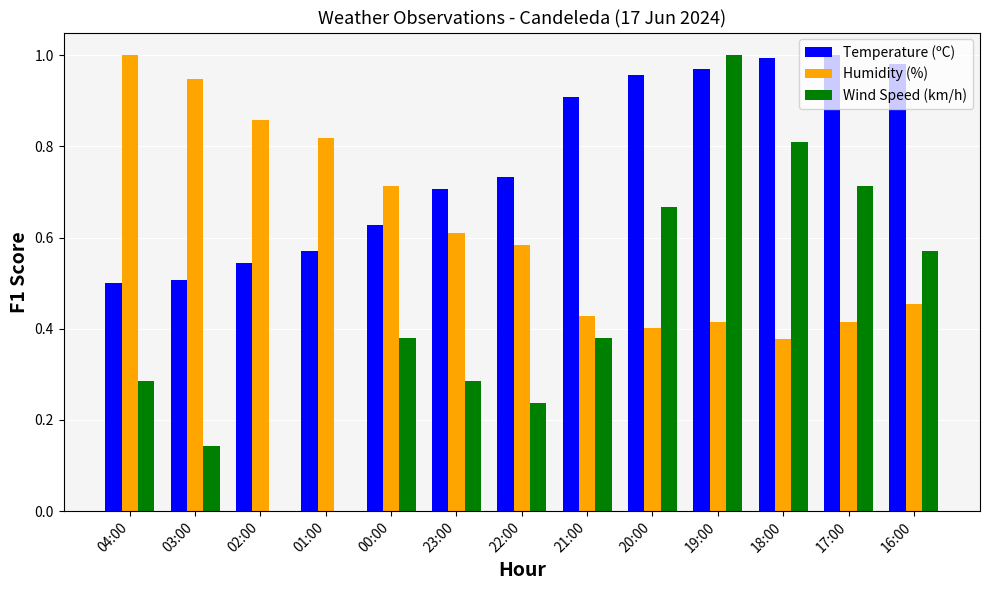

Is the value of Temperature (ºC) at 04:00 greater than the value of Humidity (%) at 16:00?

Yes